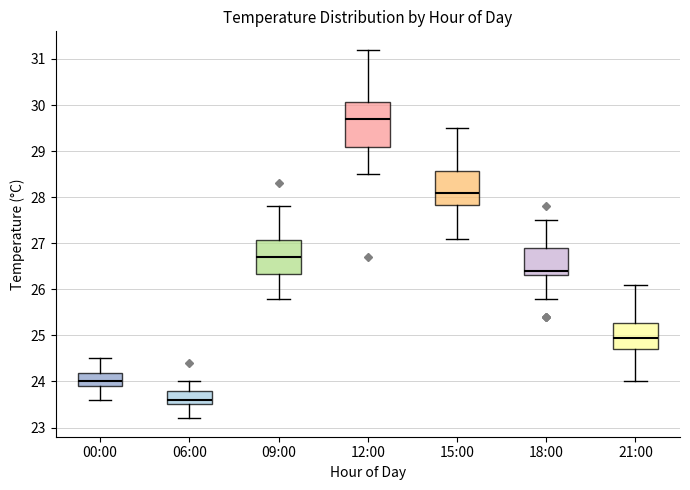

Comparing the boxes themselves (not the whiskers), which one is the tallest?

12:00